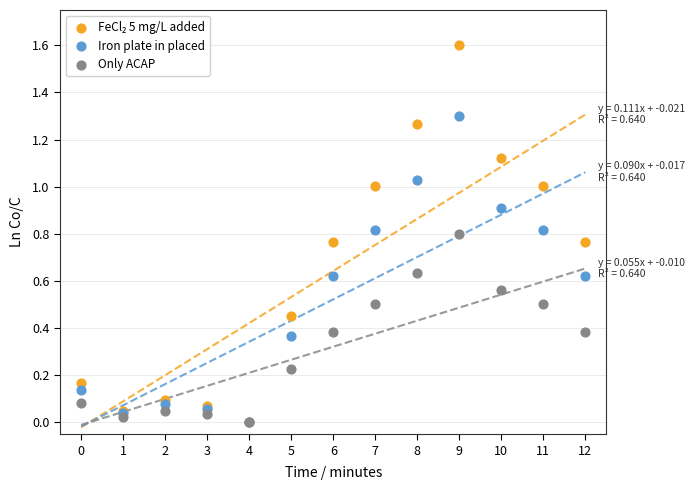

Which series has the widest spread of Y values?

FeCl₂ 5 mg/L added